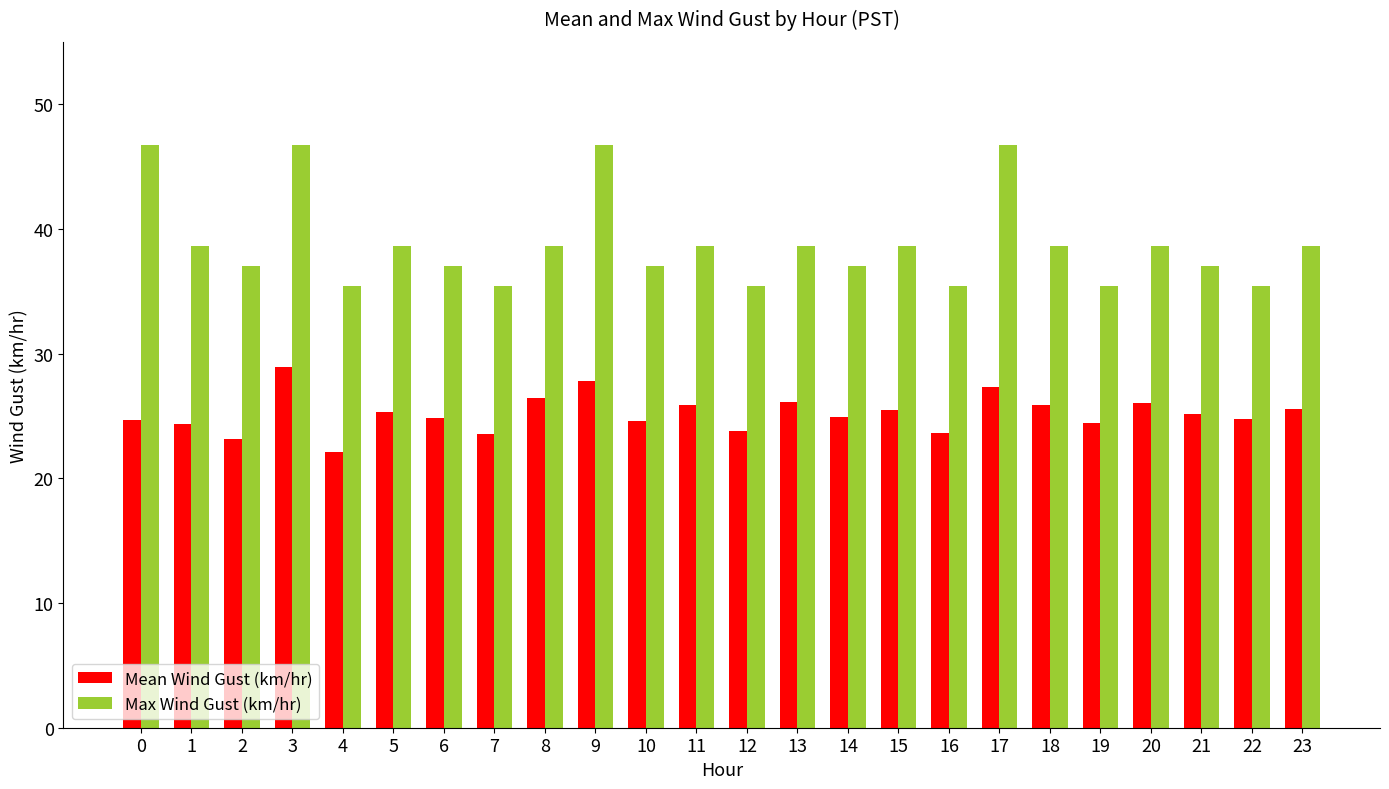

List the series in order of their peak value, lowest first.

Mean Wind Gust (km/hr), Max Wind Gust (km/hr)